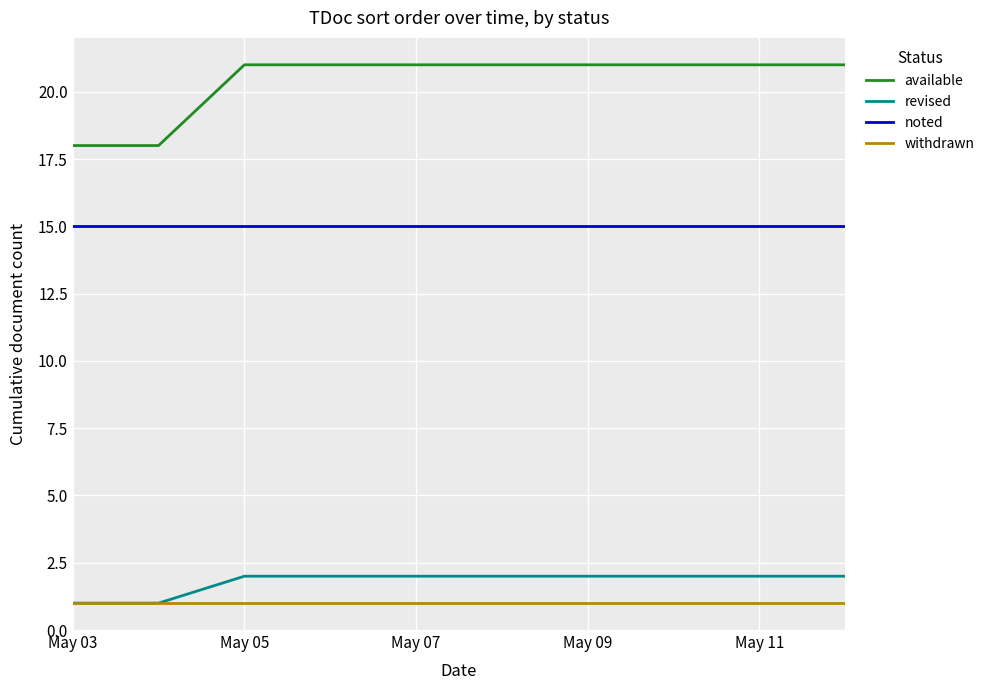

Rank the series by their maximum value, from lowest to highest.

withdrawn, revised, noted, available